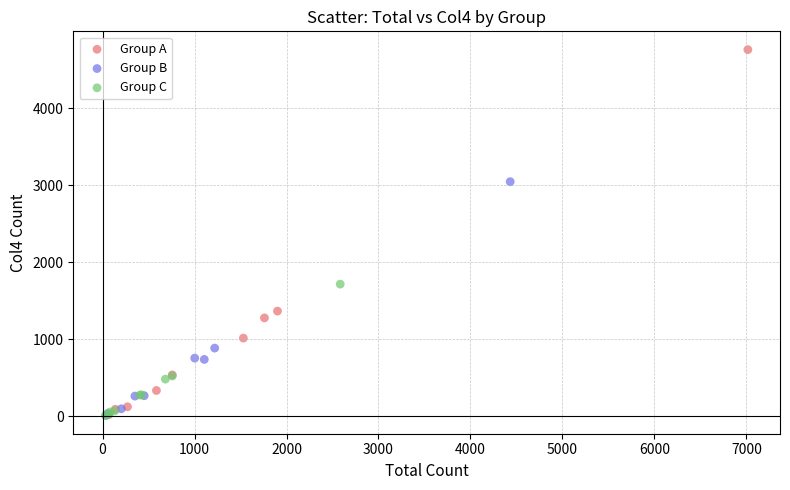

Which series has the largest Y range (max minus min)?

Group A